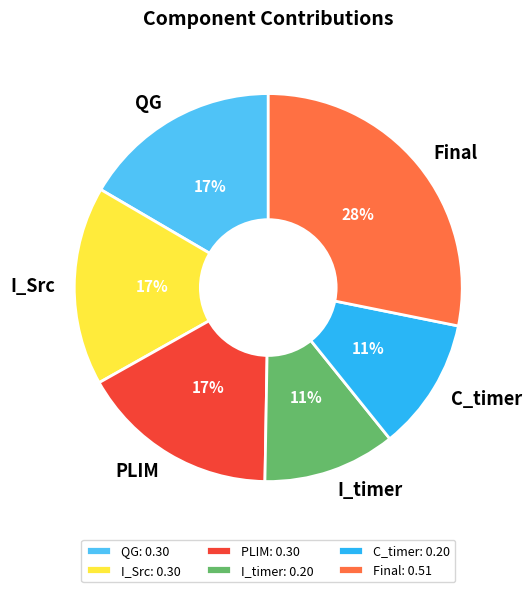

What is the largest slice in the pie chart?

Final